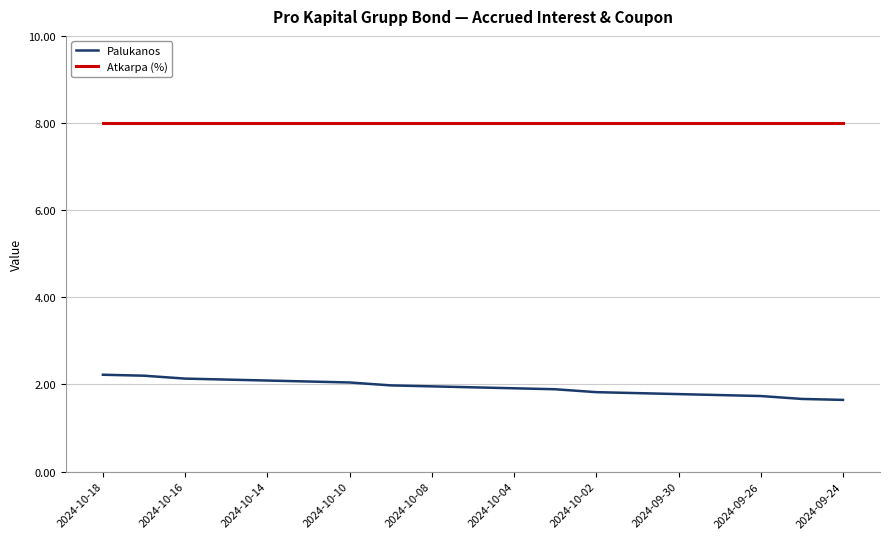

Rank the series by their average value, from highest to lowest.

Atkarpa (%), Palukanos